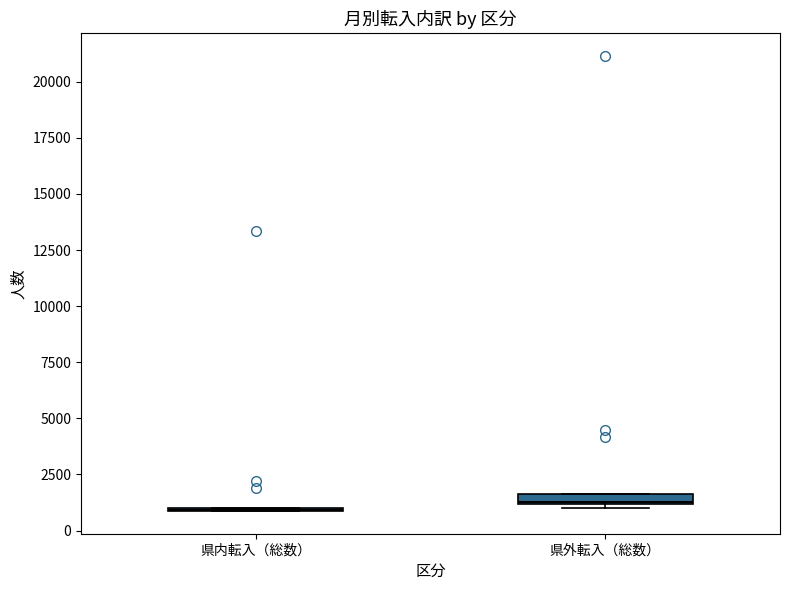

Where is the upper edge of the box for 県外転入（総数） on the y-axis? The values are not printed on the chart, so give them approximately, as read against the axis.

1500